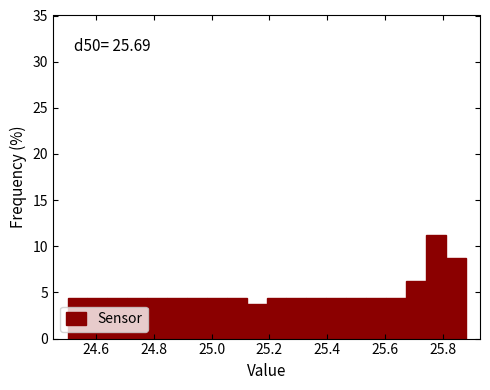

Read against the x-axis, roughly where is the centre of the tallest bar?

25.78